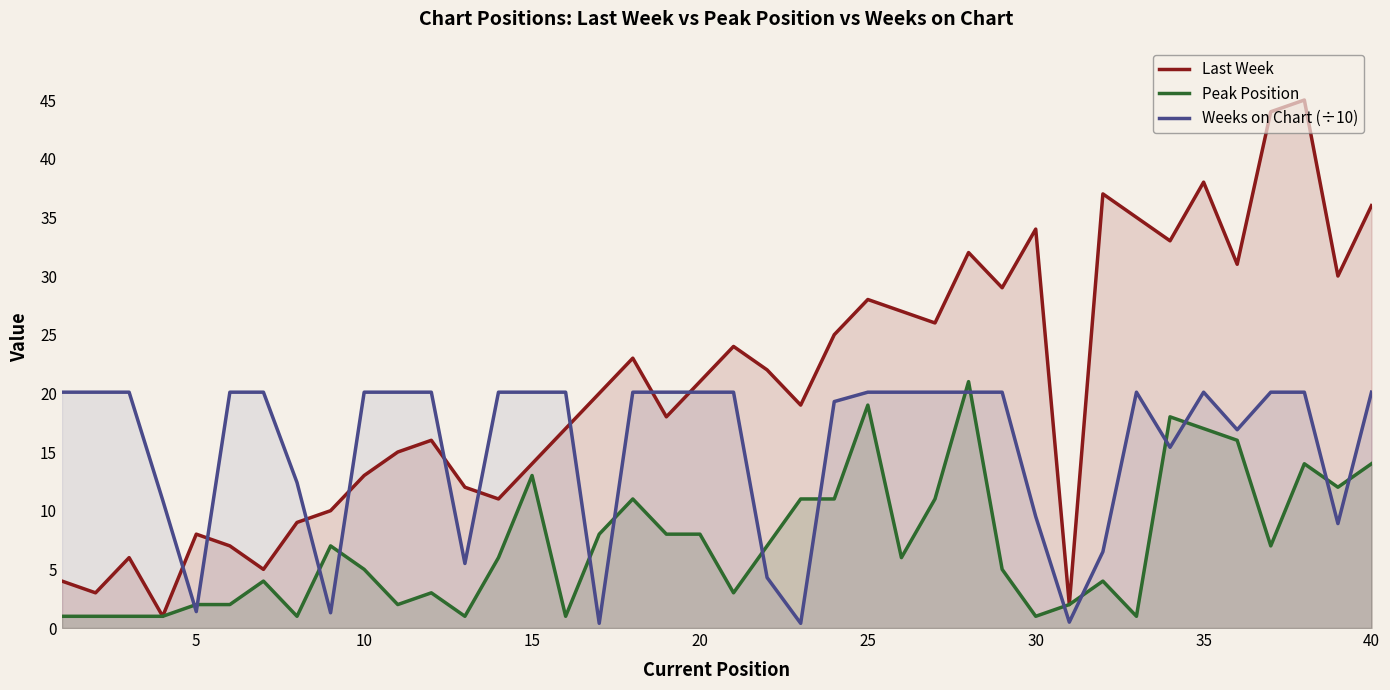

Reading left to right, what are all the values shown in this chart?

Last Week: 4.0	3.0	6.0	1.0	8.0	7.0	5.0	9.0	10.0	13.0	15.0	16.0	12.0	11.0	14.0	17.0	20.0	23.0	18.0	21.0	24.0	22.0	19.0	25.0	28.0	27.0	26.0	32.0	29.0	34.0	2.0	37.0	35.0	33.0	38.0	31.0	44.0	45.0	30.0	36.0
Peak Position: 1.0	1.0	1.0	1.0	2.0	2.0	4.0	1.0	7.0	5.0	2.0	3.0	1.0	6.0	13.0	1.0	8.0	11.0	8.0	8.0	3.0	7.0	11.0	11.0	19.0	6.0	11.0	21.0	5.0	1.0	2.0	4.0	1.0	18.0	17.0	16.0	7.0	14.0	12.0	14.0
Weeks on Chart (÷10): 20.1	20.1	20.1	10.9	1.4	20.1	20.1	12.4	1.3	20.1	20.1	20.1	5.5	20.1	20.1	20.1	0.4	20.1	20.1	20.1	20.1	4.3	0.4	19.3	20.1	20.1	20.1	20.1	20.1	9.5	0.5	6.5	20.1	15.4	20.1	16.9	20.1	20.1	8.9	20.1